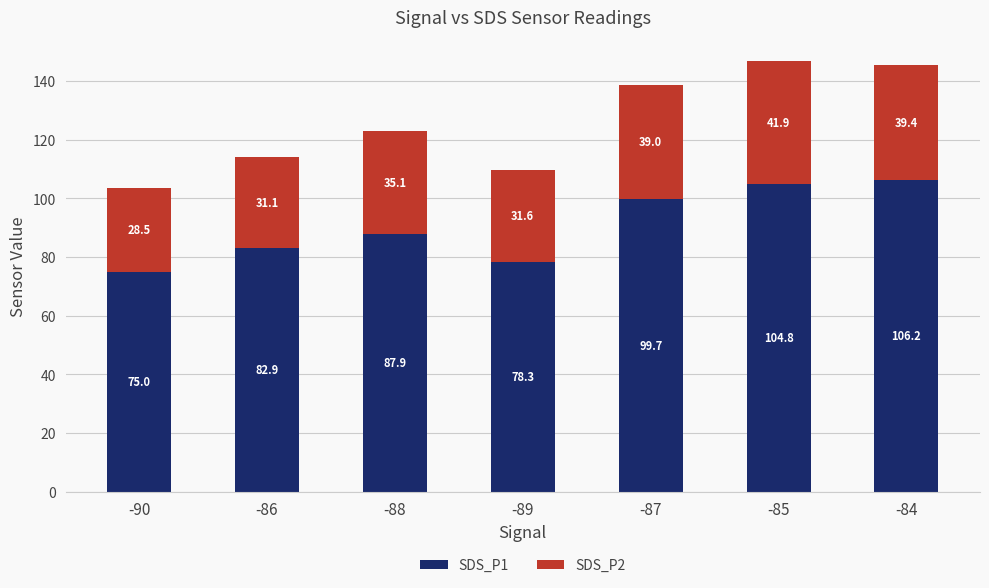

At which category is the sum across all series the highest?

-85